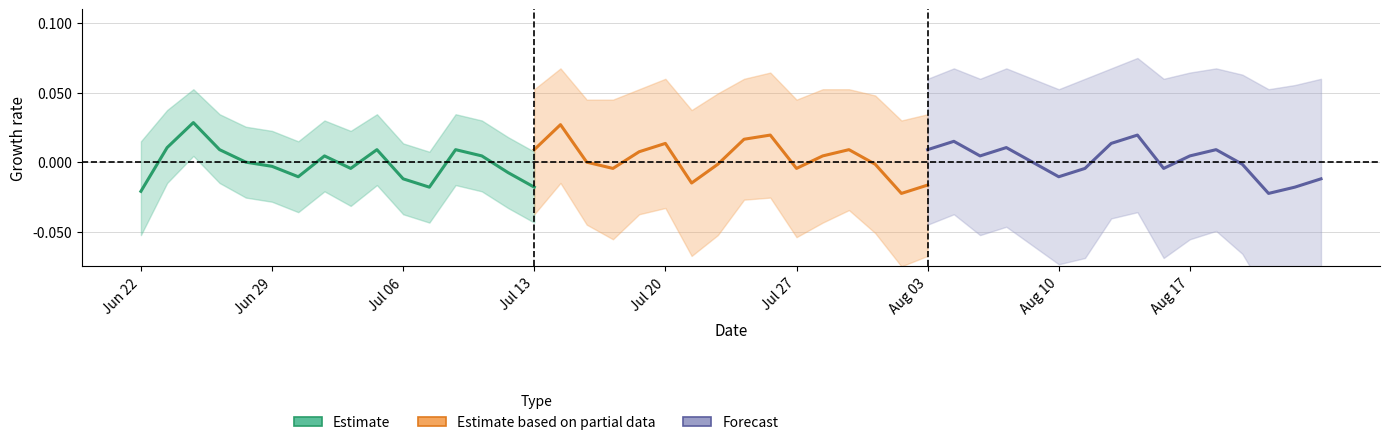

Is this an area chart (filled region under the line)?

No